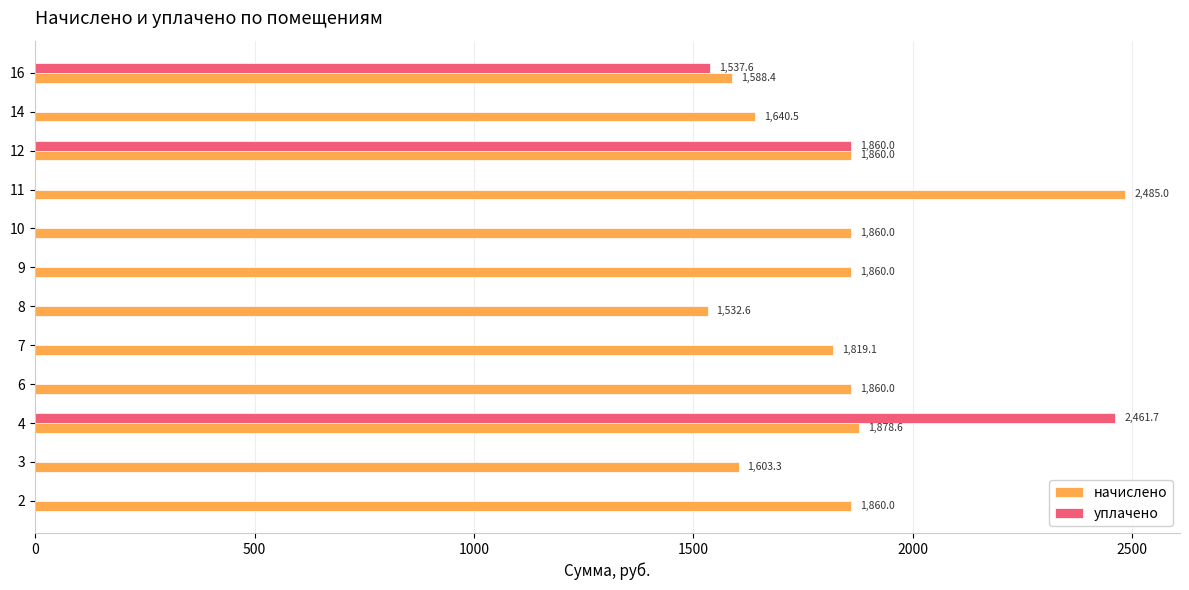

At which category is the sum across all series the highest?

4